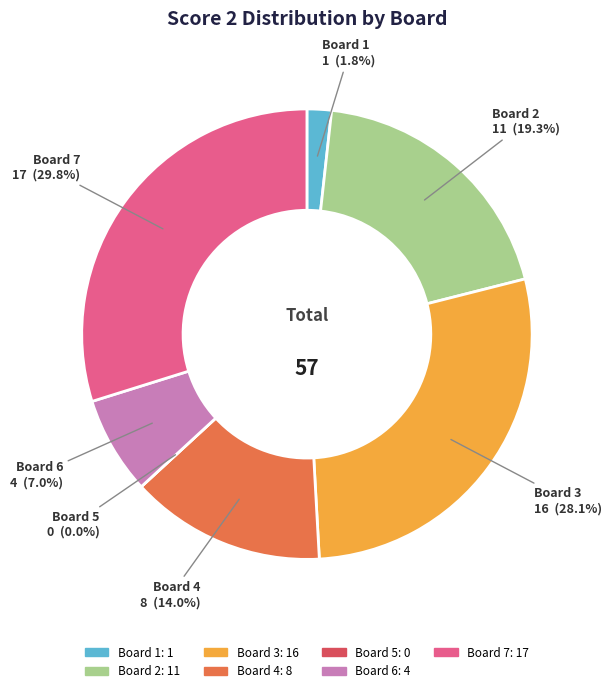

Which has a higher value, Board 4 or Board 7?

Board 7